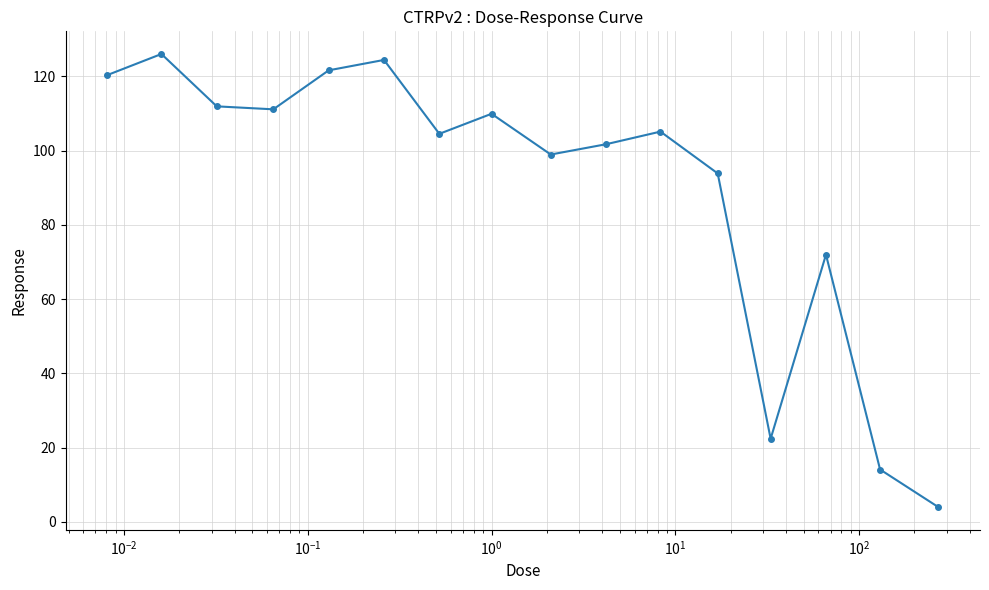

Does the chart display data point markers on the line(s)?

Yes